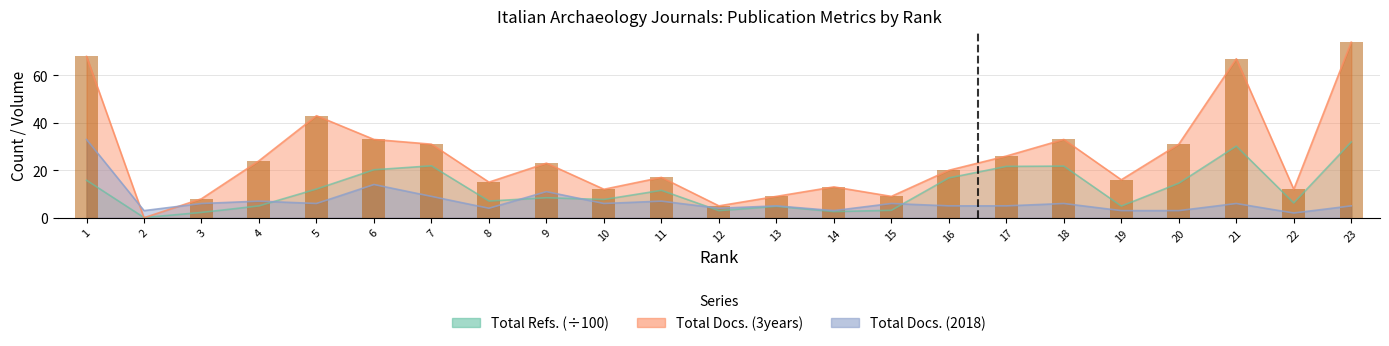

List the series in order of their overall mean, lowest first.

Total Docs. (2018), Total Refs., Total Docs. (3years)